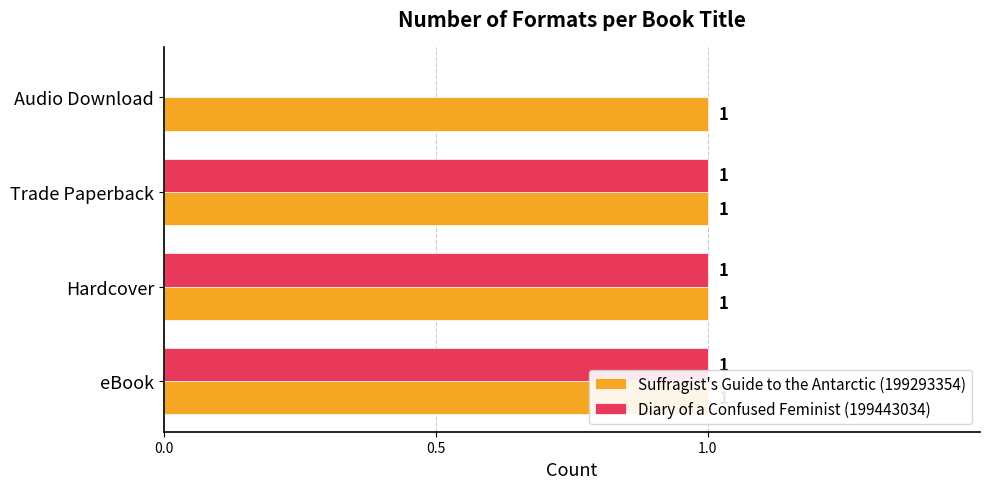

What is the sum of all Suffragist's Guide to the Antarctic (199293354) values?

1.4